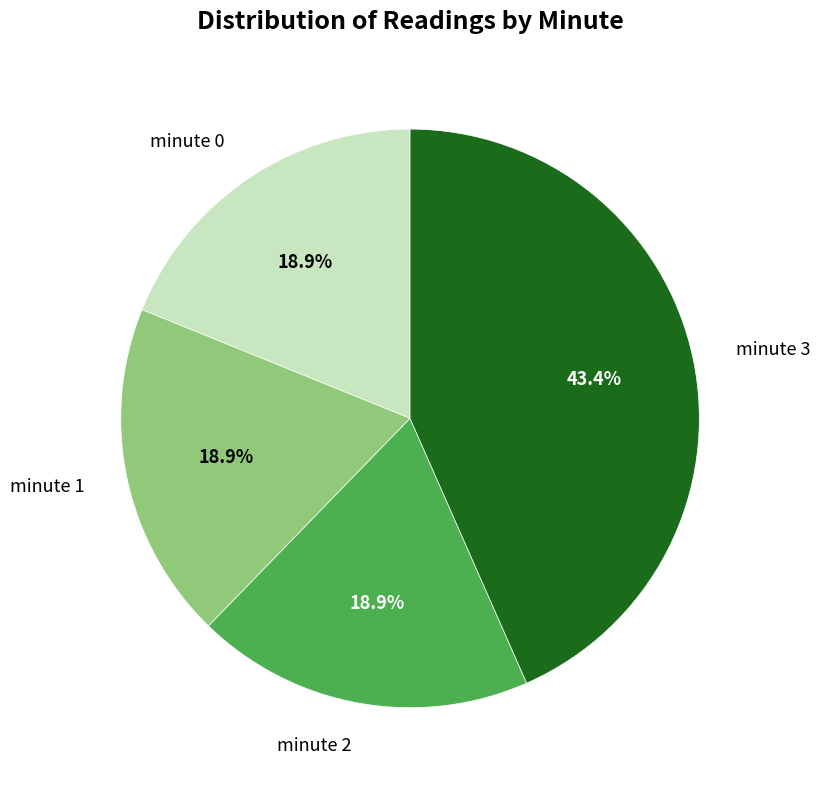

True or false: minute 0 accounts for 4% of the total.

False